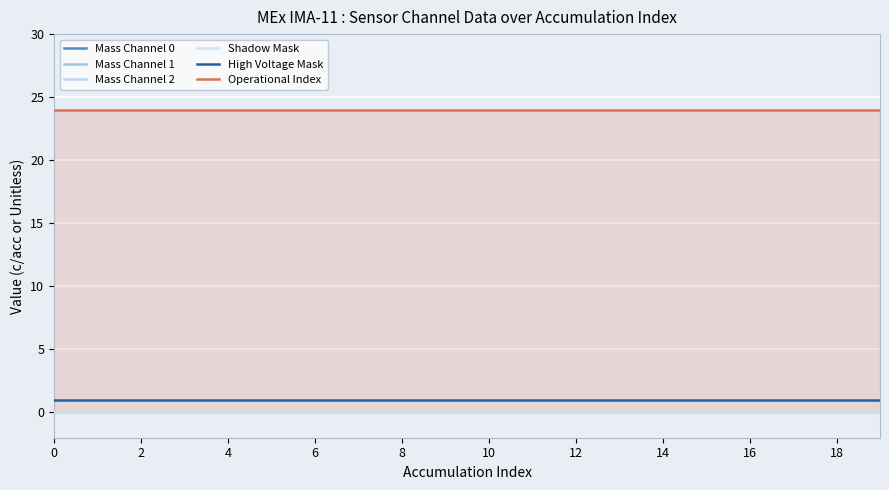

The Shadow Mask series shows 0 at 3. True or false?

True